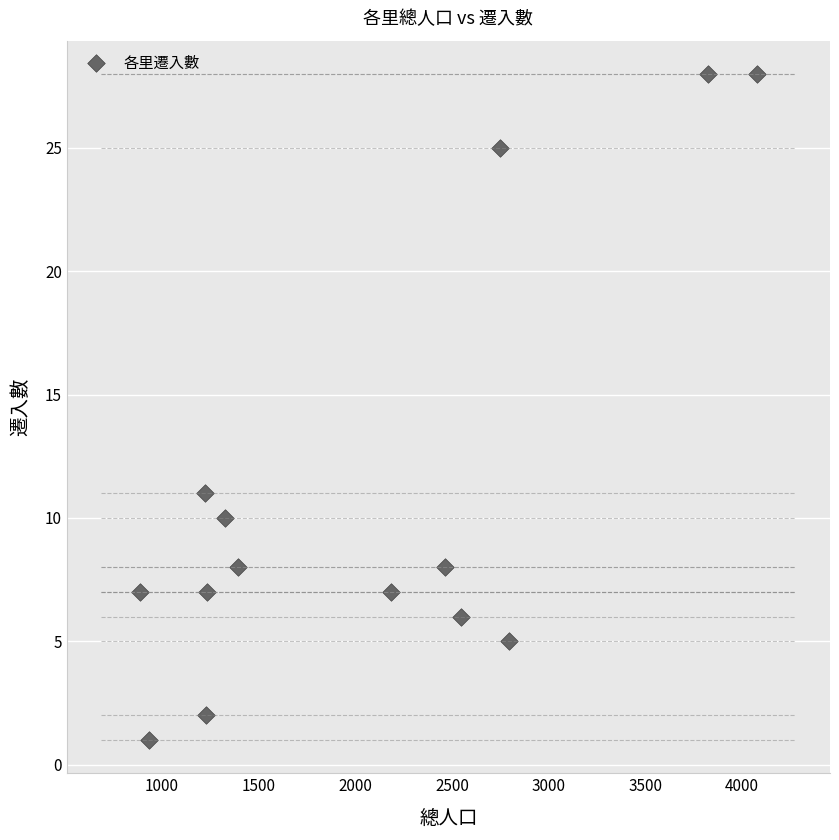

What is the range of X values (max minus min)?

3188